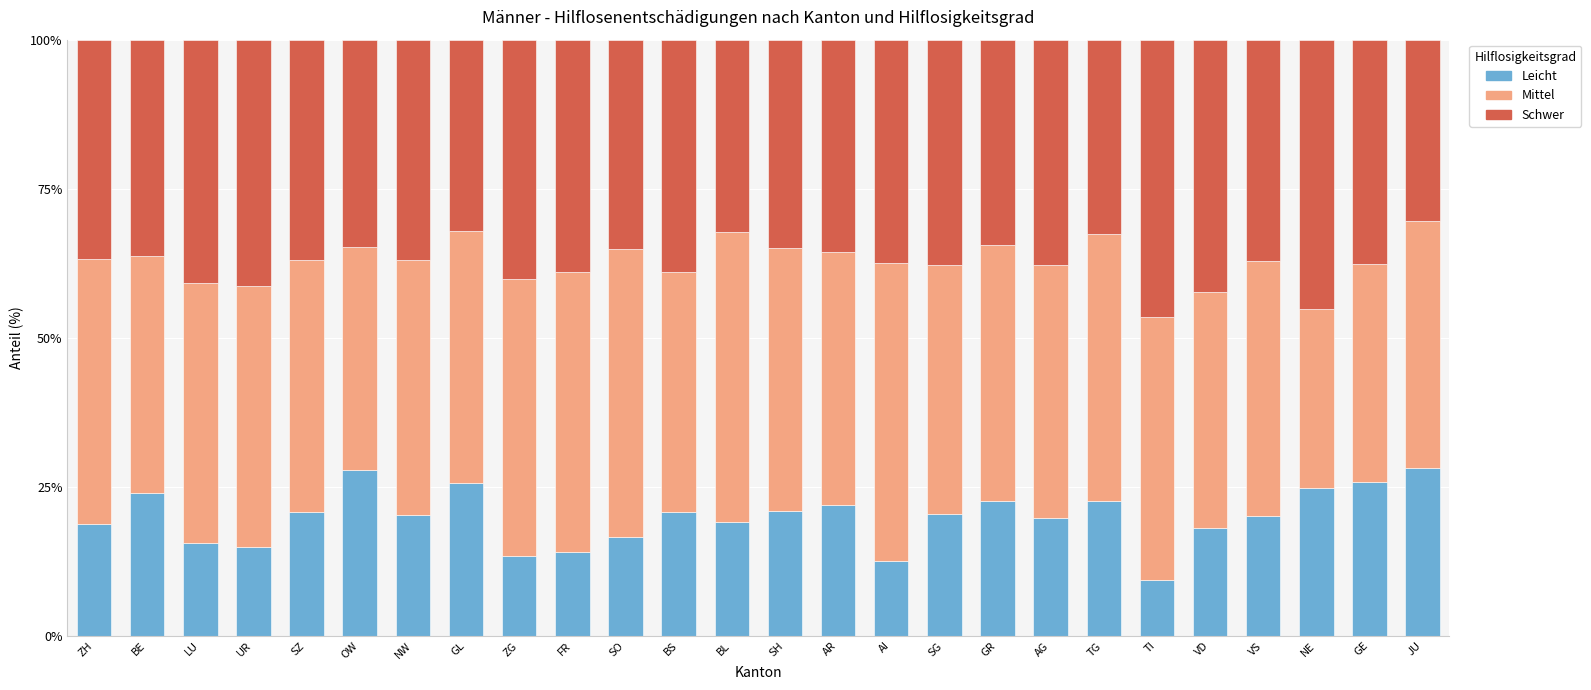

What is the total value across all series at FR?

100.0